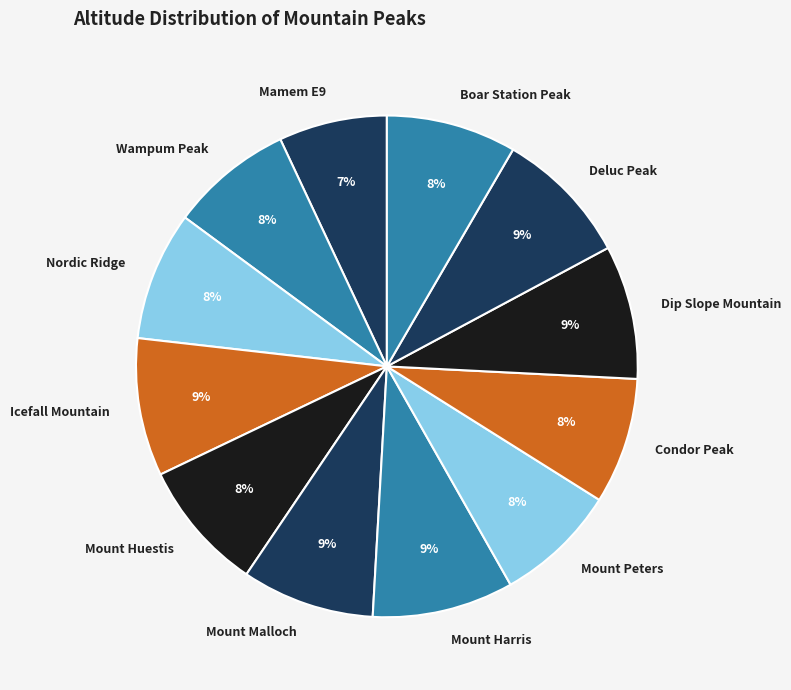

Is the sum of Nordic Ridge and Dip Slope Mountain greater than half?

No